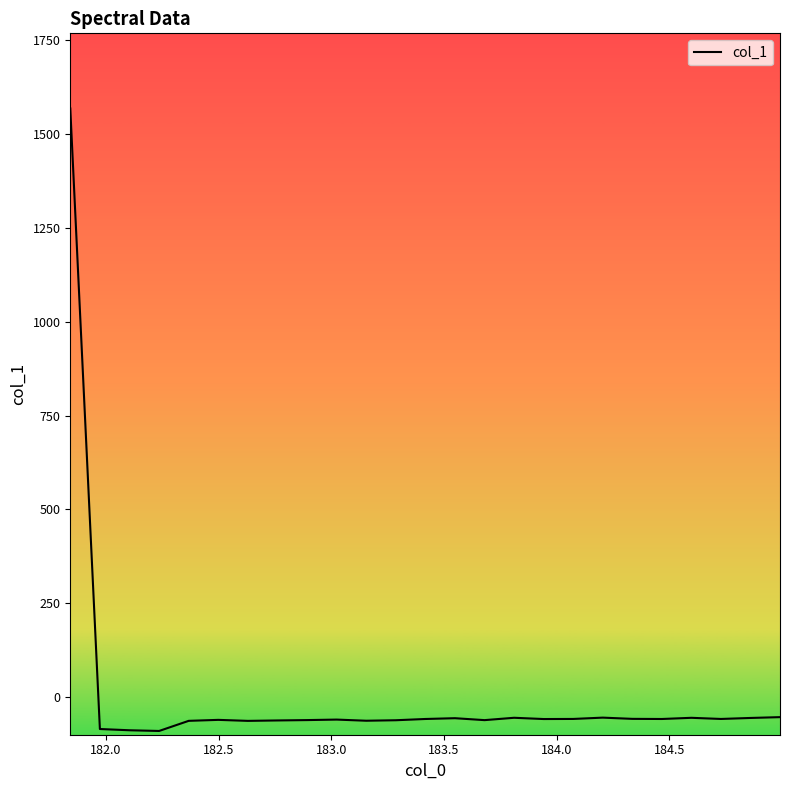

What is the maximum value shown in the chart?

1567.1